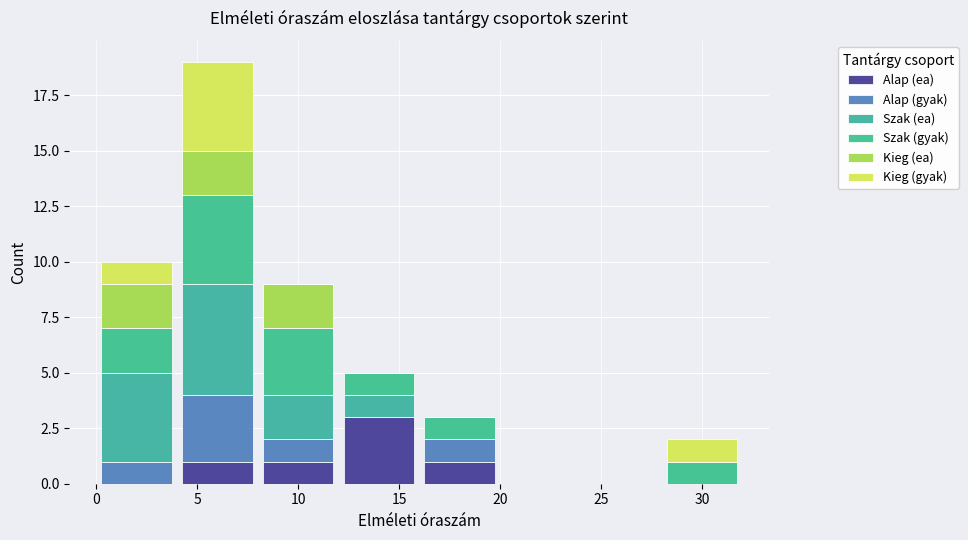

Reading left to right, transcribe this chart: for each stacked bar, give the range it covers on the x-axis and its total height. The values are not printed on the chart, so give them approximately, as read against the axis.

0 to 4: 10
4 to 8: 19
8 to 12: 9
12 to 16: 5
16 to 20: 3
20 to 24: 0
24 to 28: 0
28 to 32: 2